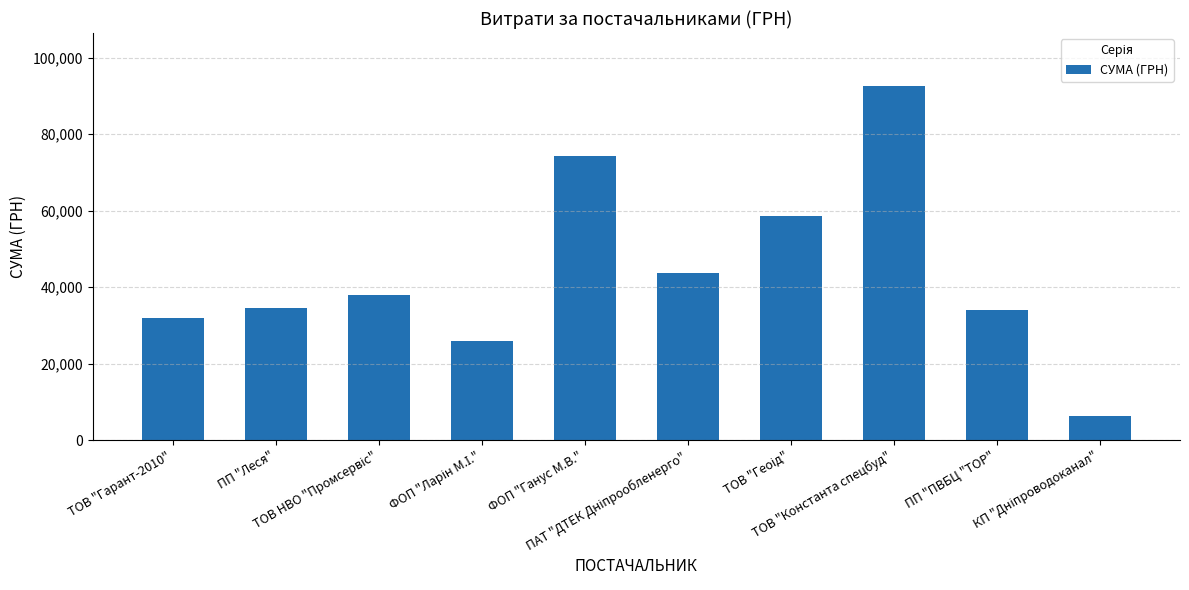

What is the value of the 1st bar from the left?

31852.6